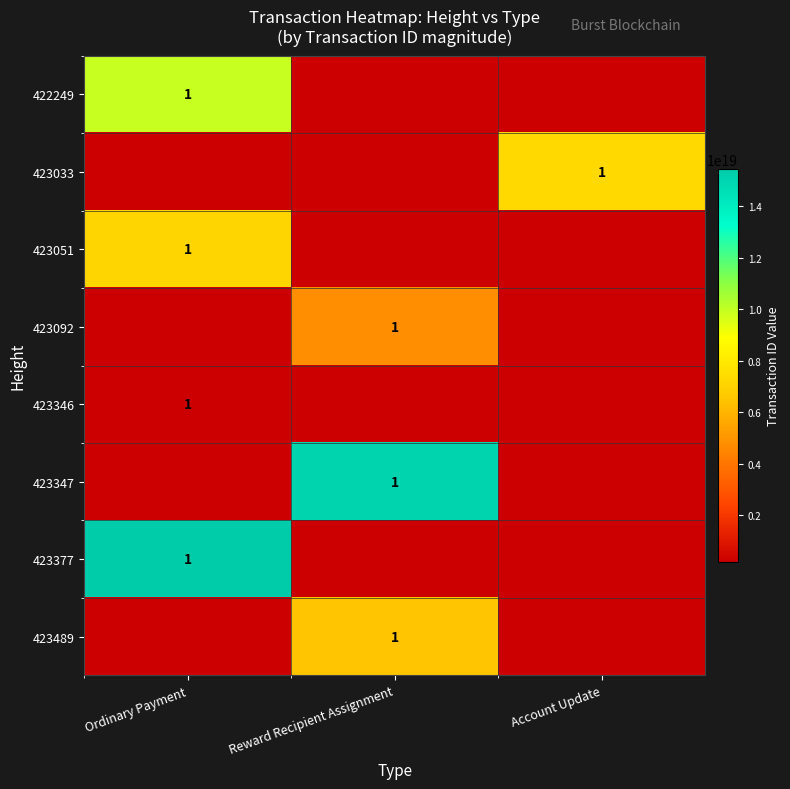

What is the total value across all series at Ordinary Payment?

32690907504839499776